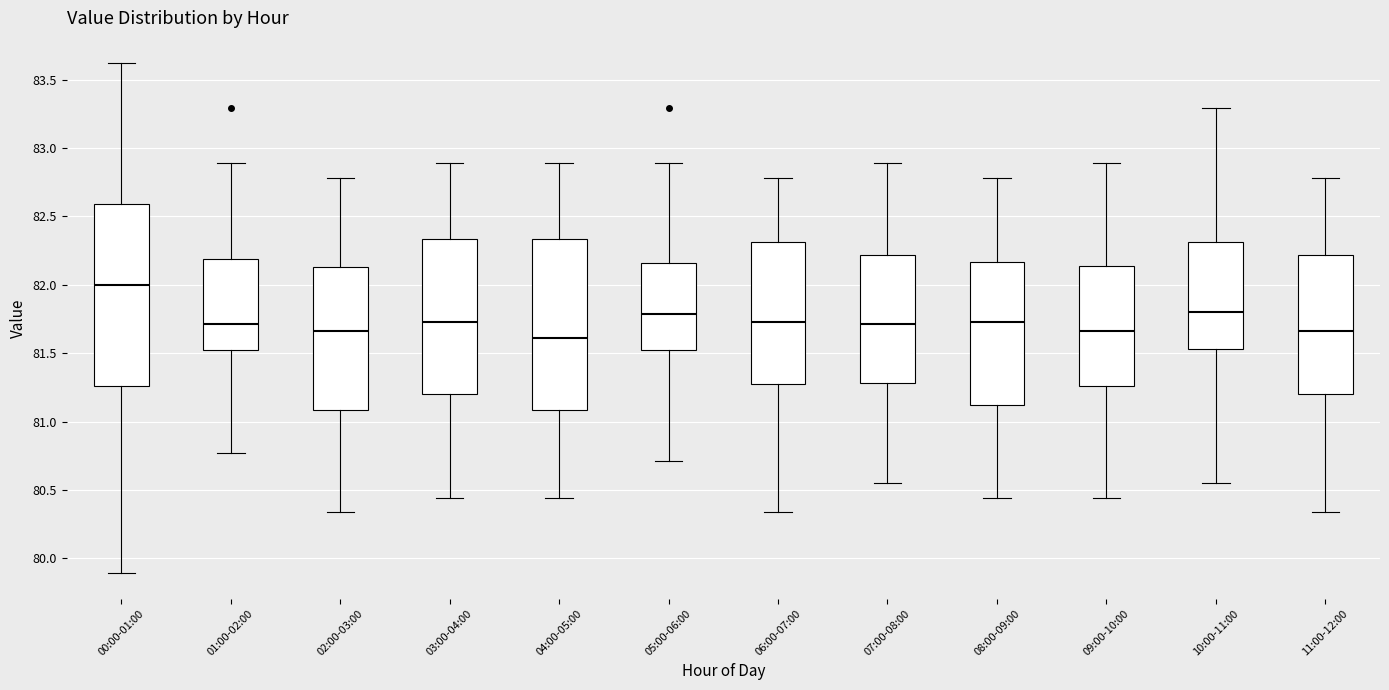

Which box's median line is the highest?

00:00-01:00